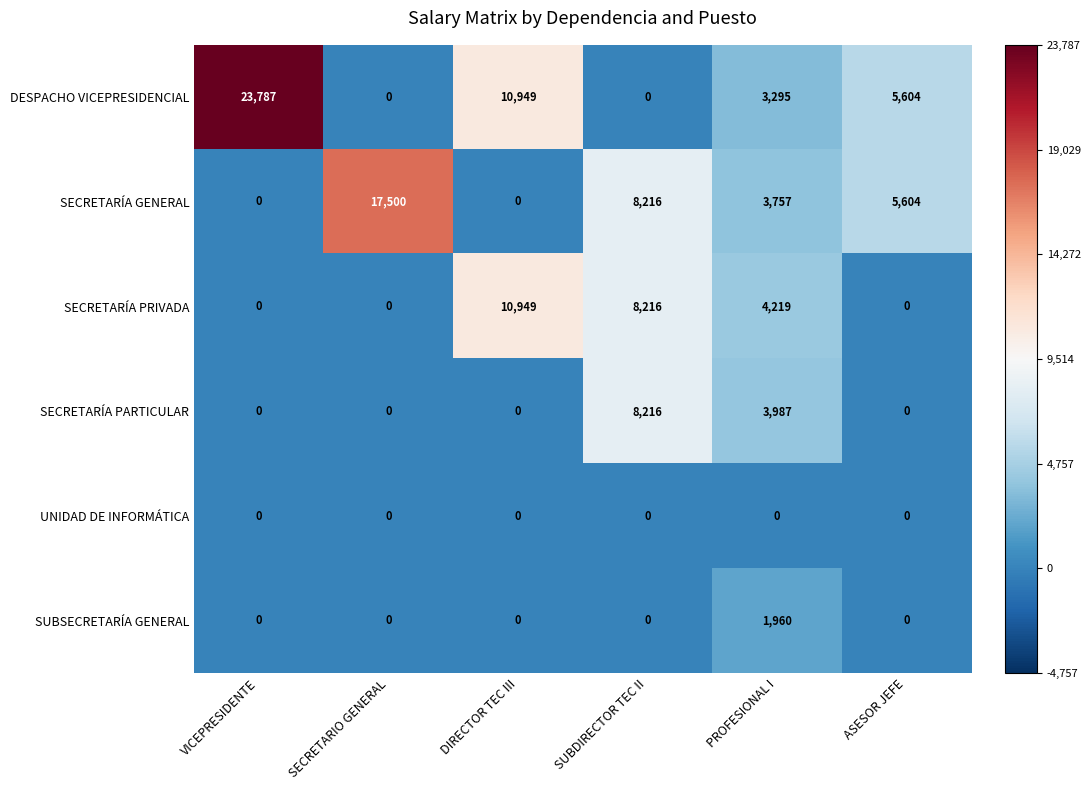

Rank the series by their maximum value, from highest to lowest.

DESPACHO VICEPRESIDENCIAL, SECRETARÍA GENERAL, SECRETARÍA PRIVADA, SECRETARÍA PARTICULAR, SUBSECRETARÍA GENERAL, UNIDAD DE INFORMÁTICA